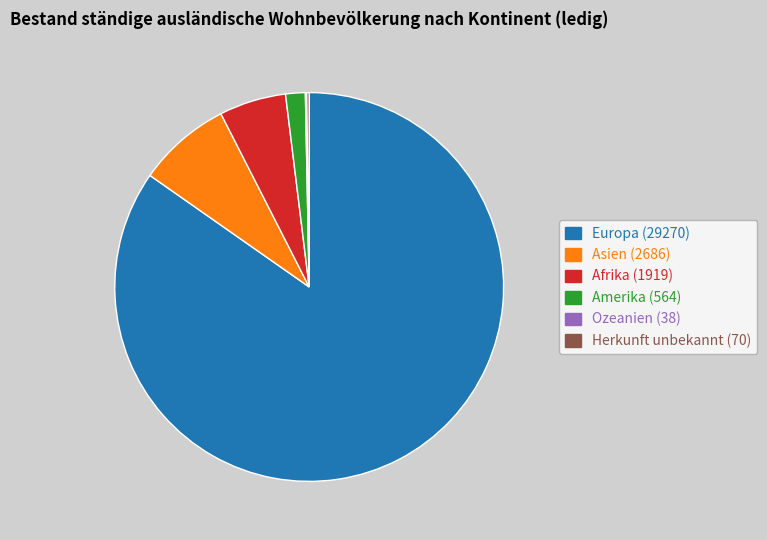

Which slice is the largest?

Europa